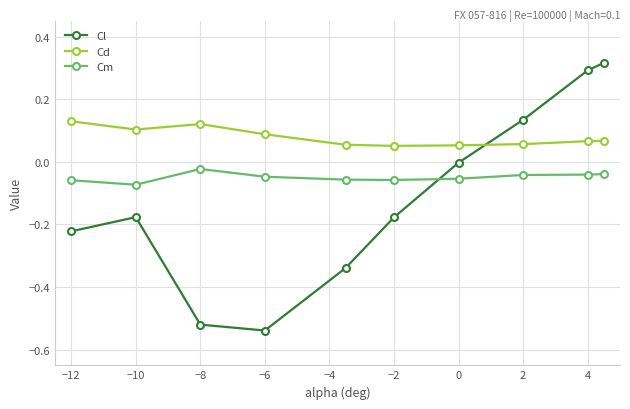

In Cd, how many points are higher than both neighbors (excluding endpoints)?

1